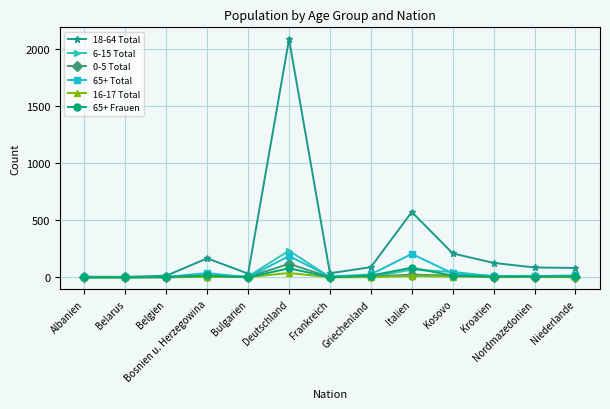

Rank the series by their maximum value, from lowest to highest.

16-17 Total, 65+ Frauen, 0-5 Total, 65+ Total, 6-15 Total, 18-64 Total